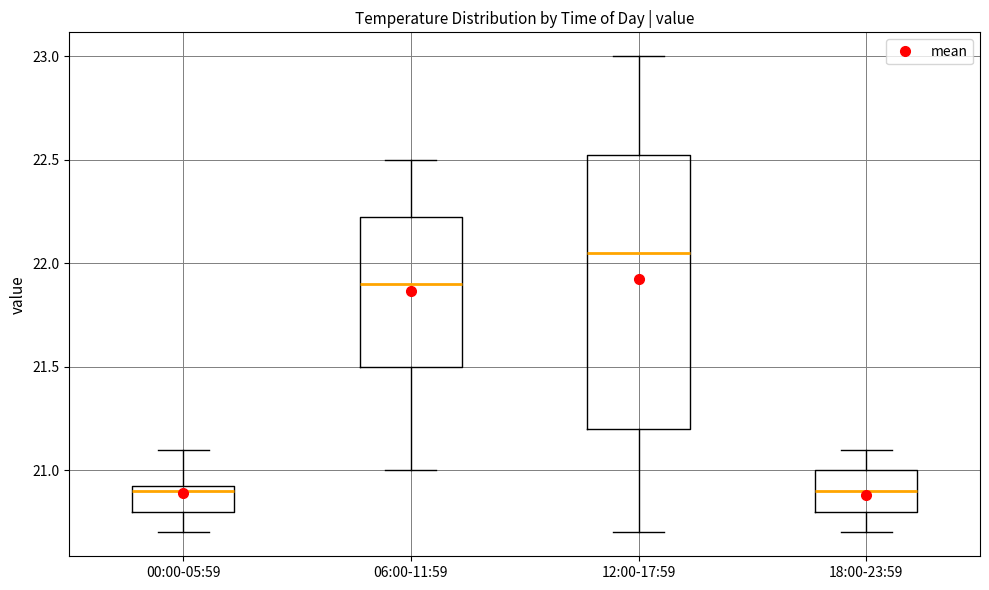

Reading left to right, transcribe this box plot: for each box, give where its median line is, the range the box spans, and where its two whiskers end, as read against the y-axis. The values are not printed on the chart, so give them approximately, as read against the axis.

00:00-05:59: median 20.90, box 20.80 to 20.95, whiskers 20.70 to 21.10
06:00-11:59: median 21.90, box 21.50 to 22.25, whiskers 21.00 to 22.50
12:00-17:59: median 22.05, box 21.20 to 22.55, whiskers 20.70 to 23.00
18:00-23:59: median 20.90, box 20.80 to 21.00, whiskers 20.70 to 21.10